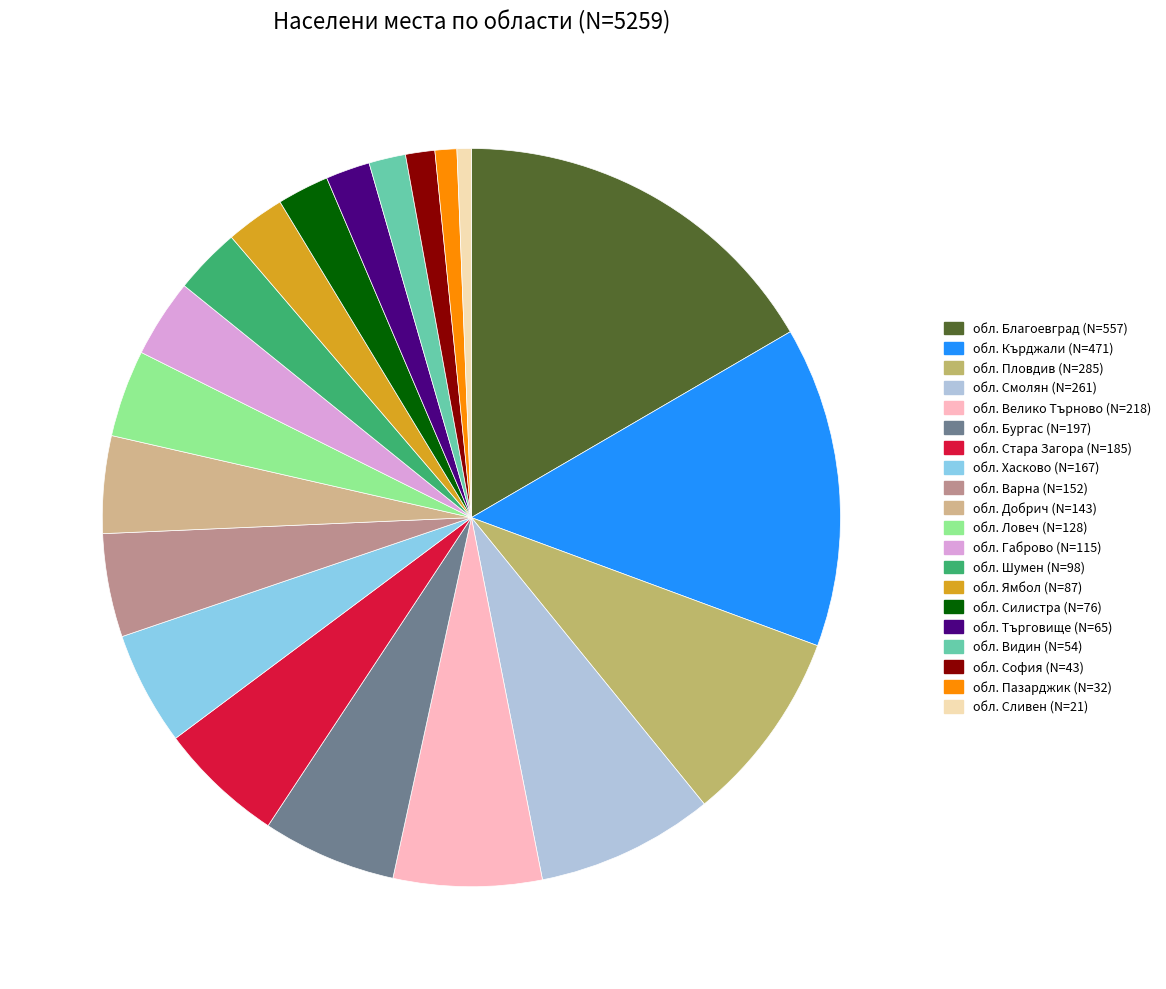

Count the number of slices in the pie.

20